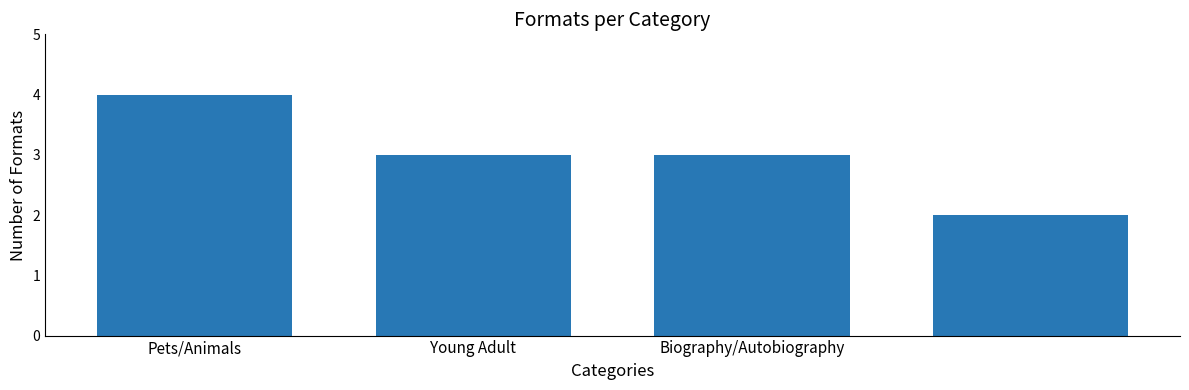

What is the value of the 1st bar from the left?

4